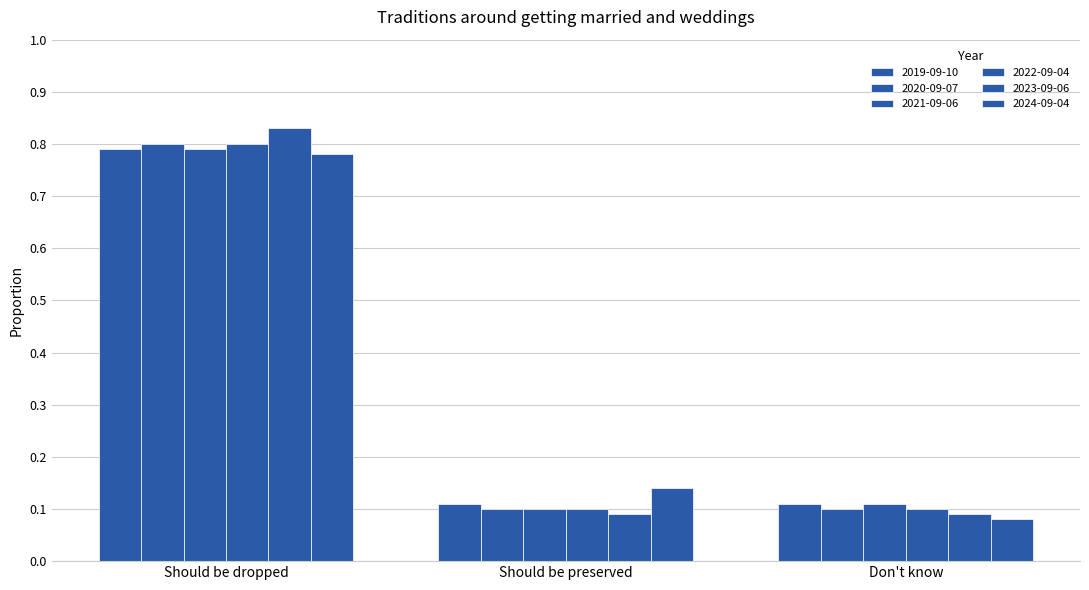

How many bars are there in total?

18